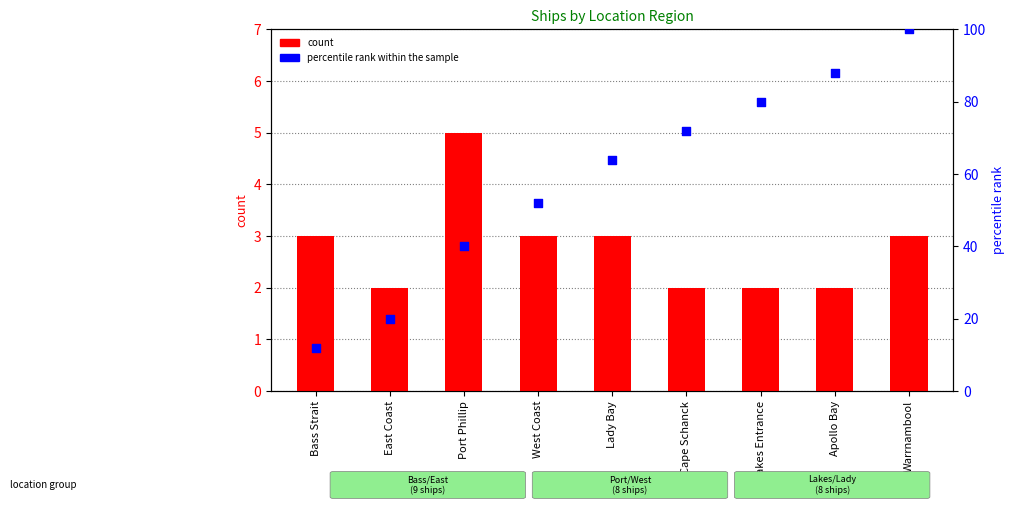

What is the total value across all series at Lady Bay?

67